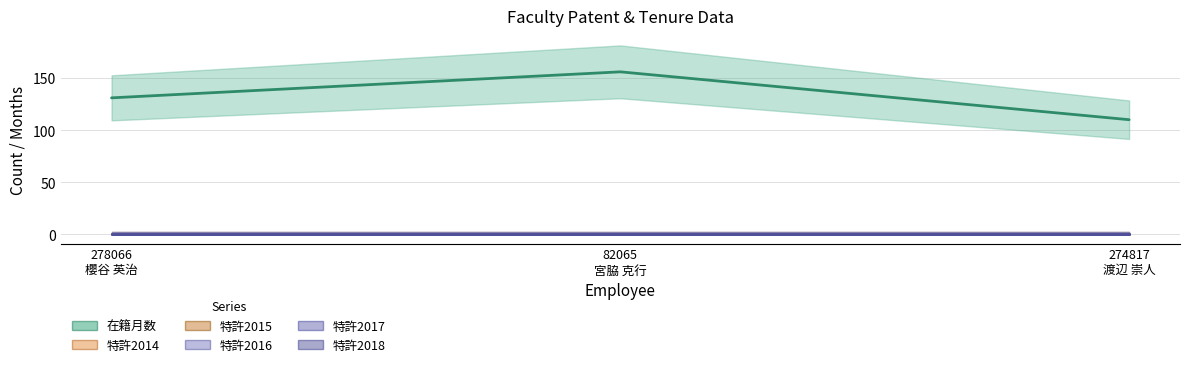

Which series changed the most between 82065
宮脇 克行 and 274817
渡辺 崇人?

在籍月数